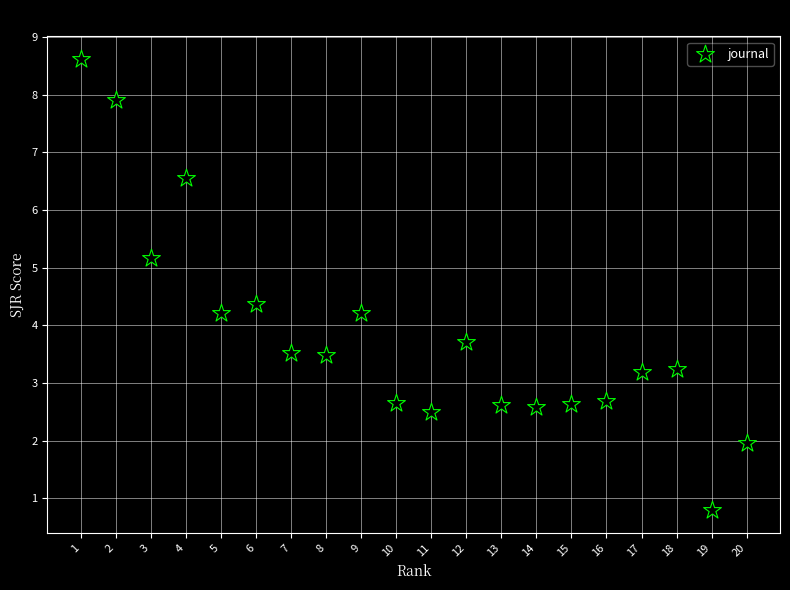

What is the range of X values (max minus min)?

19.0